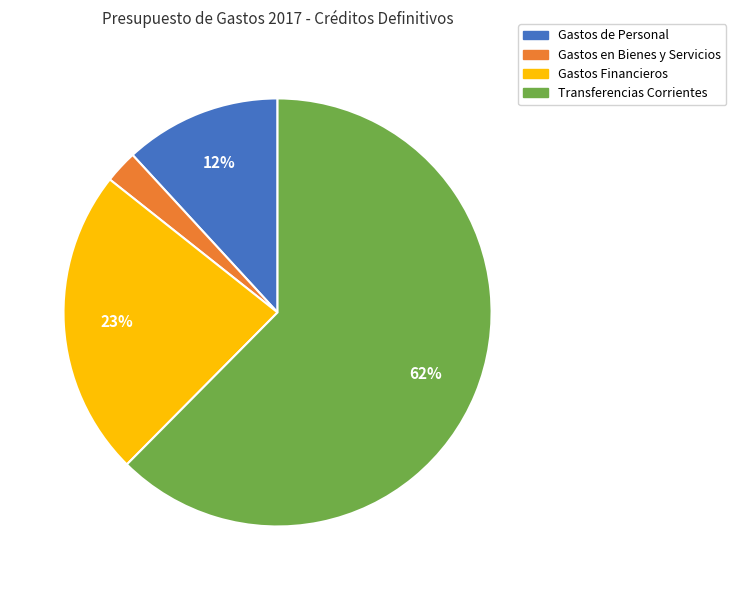

To the nearest percent, what is the average slice percentage?

25%